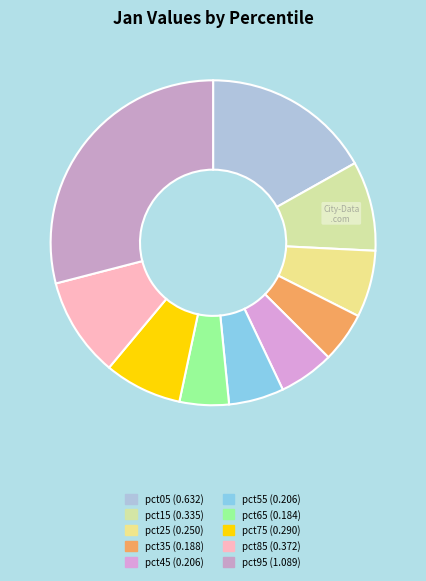

True or false: pct55 accounts for 15% of the total.

False